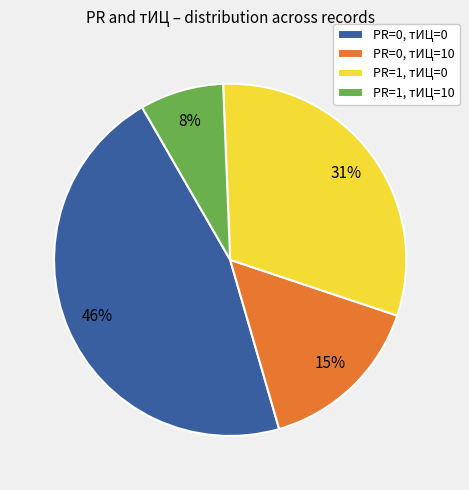

Does any single category account for the majority?

No